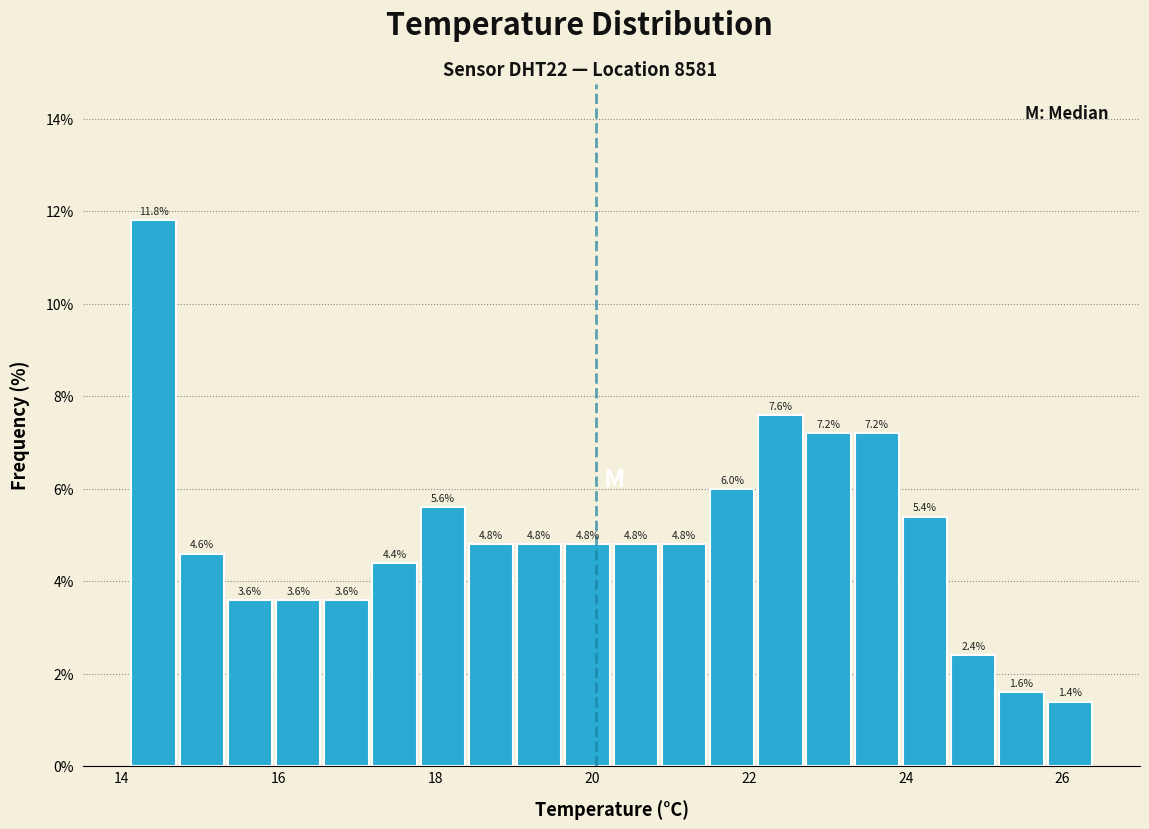

Read against the x-axis, roughly where is the centre of the tallest bar?

14.4